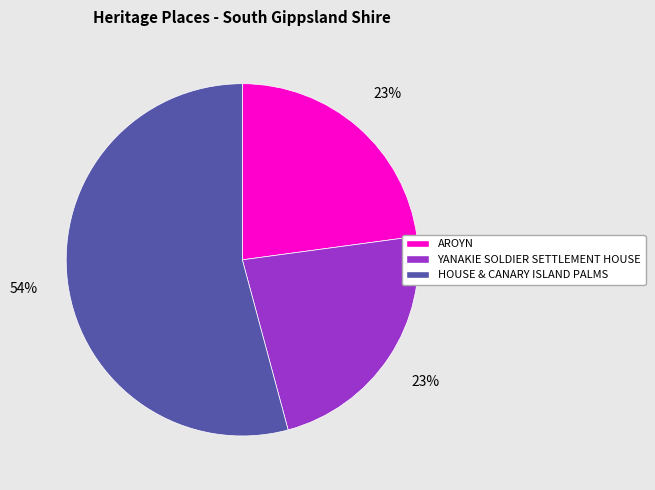

Approximately how many times larger is the value at AROYN compared to YANAKIE SOLDIER SETTLEMENT HOUSE?

1.0